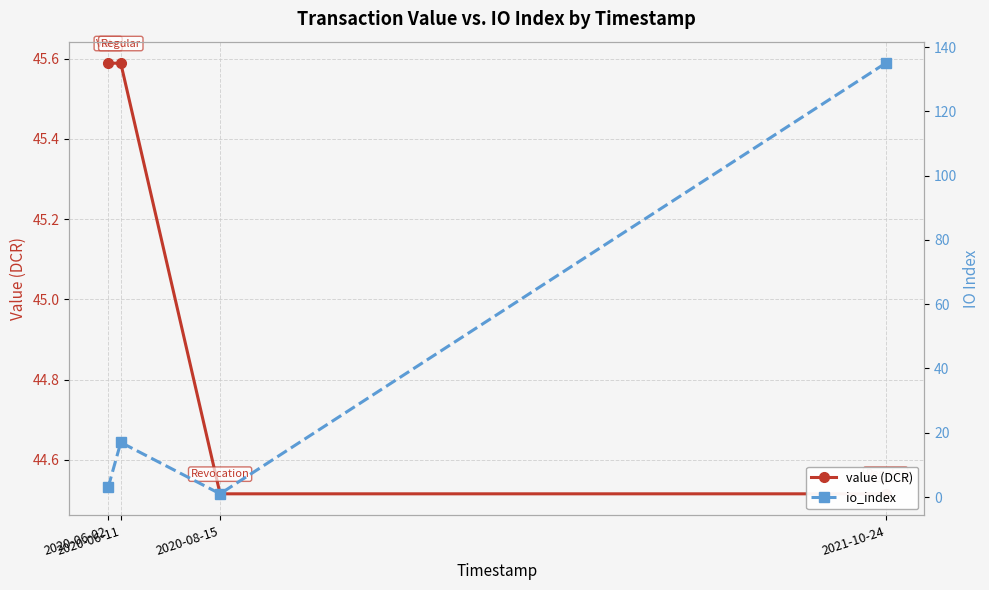

Read the value (DCR) value at 2021-10-24.

44.5